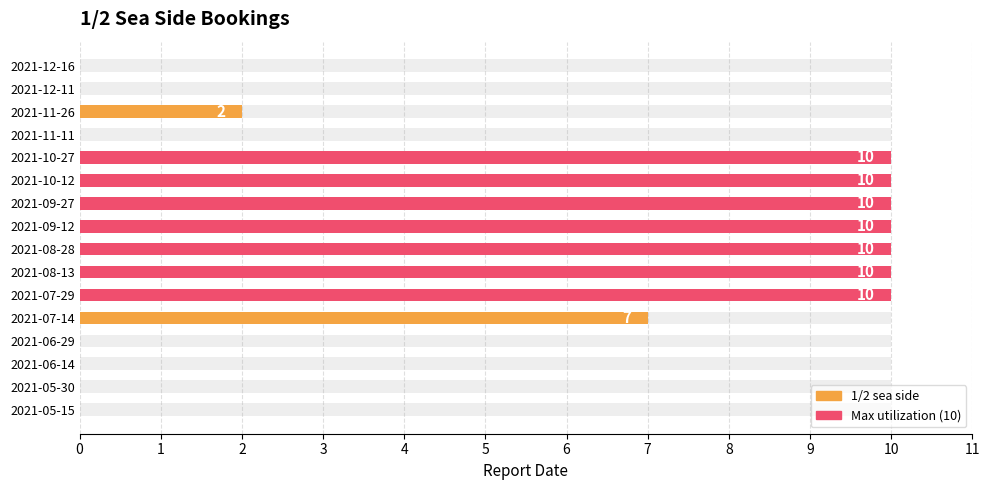

Which series has the largest range (max minus min)?

1/2 sea side